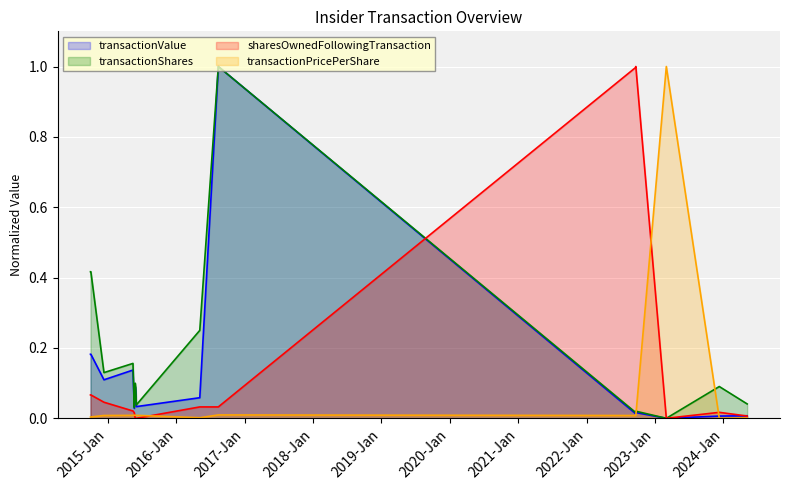

True or false: transactionPricePerShare has more than 0 interior local peaks.

True